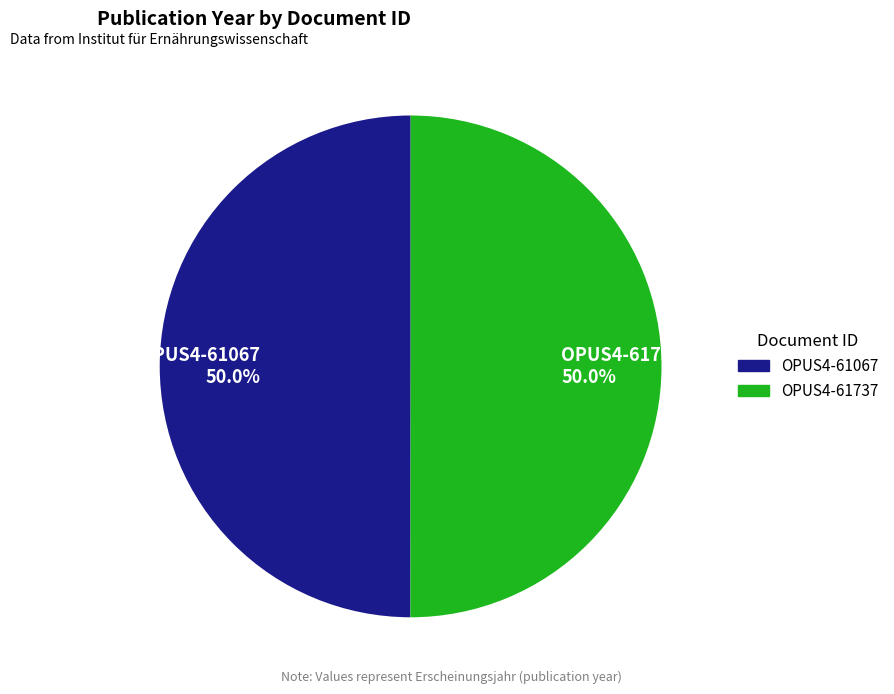

Do OPUS4-61067 and OPUS4-61737 together represent more than half of the pie?

Yes